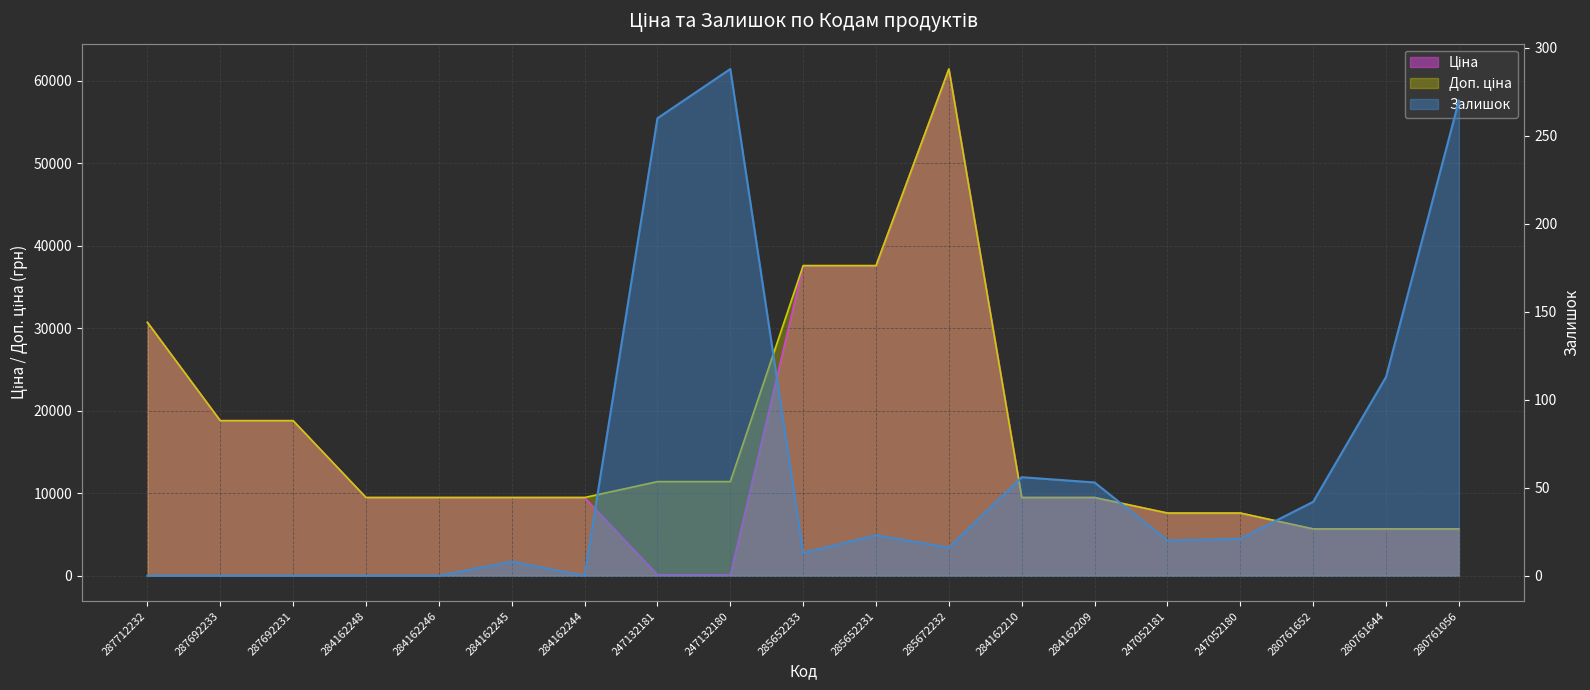

Where is the first local maximum for Доп. ціна?

285672232